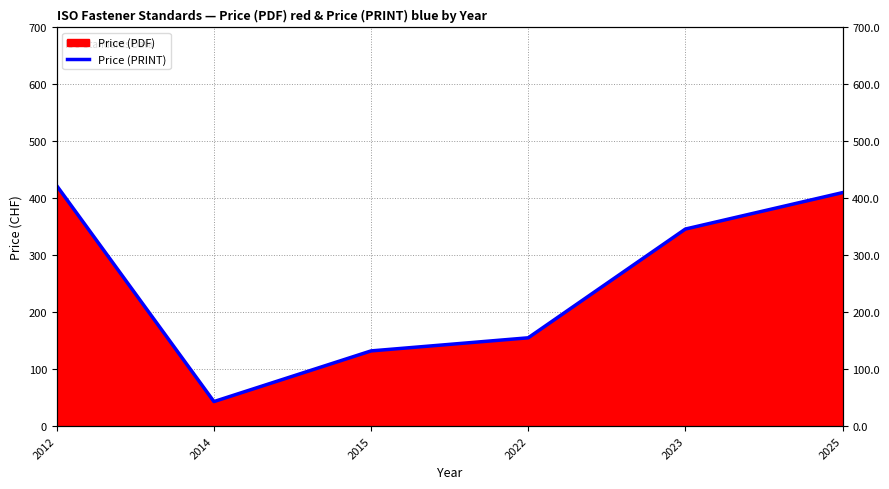

What is the value of the 5th point from the left?

346